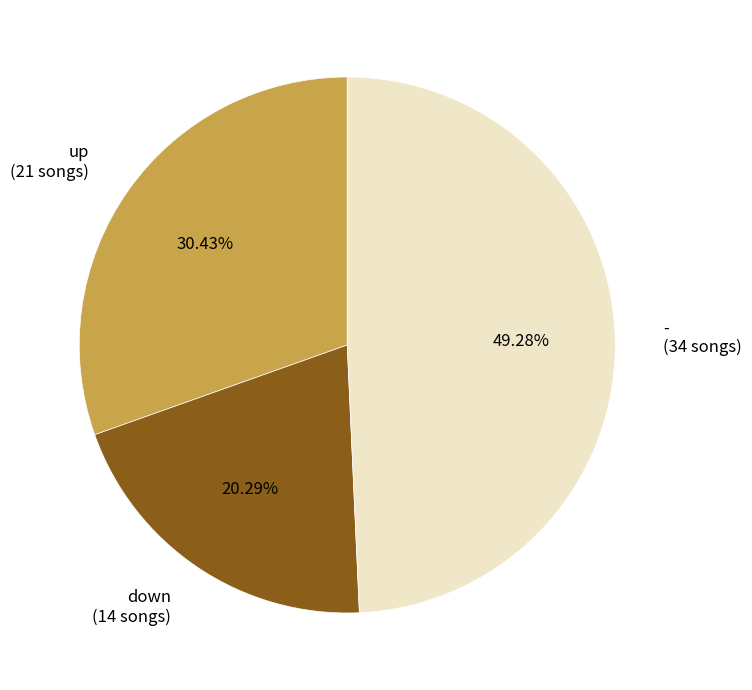

To the nearest percent, what is the average slice percentage?

33%